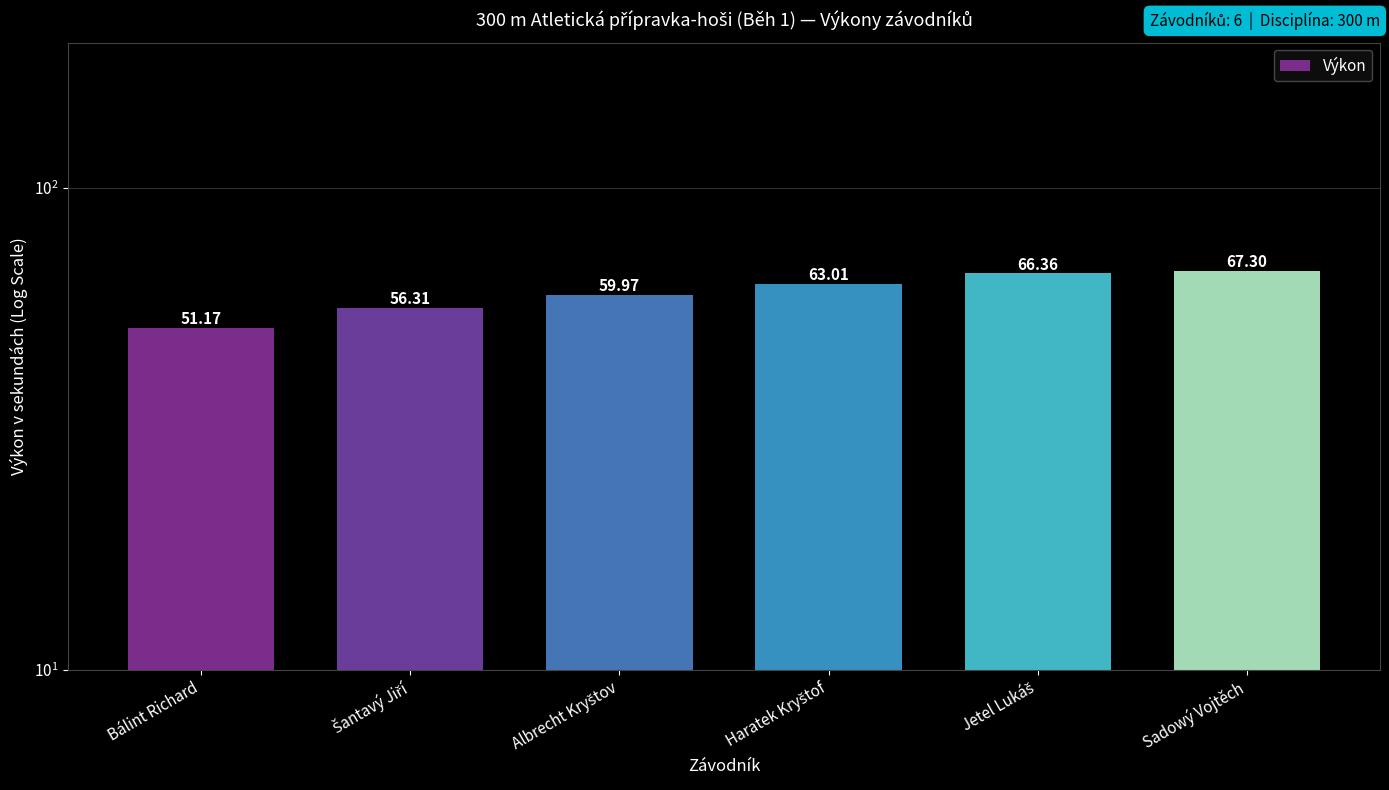

Read the value at Šantavý Jiří.

56.3